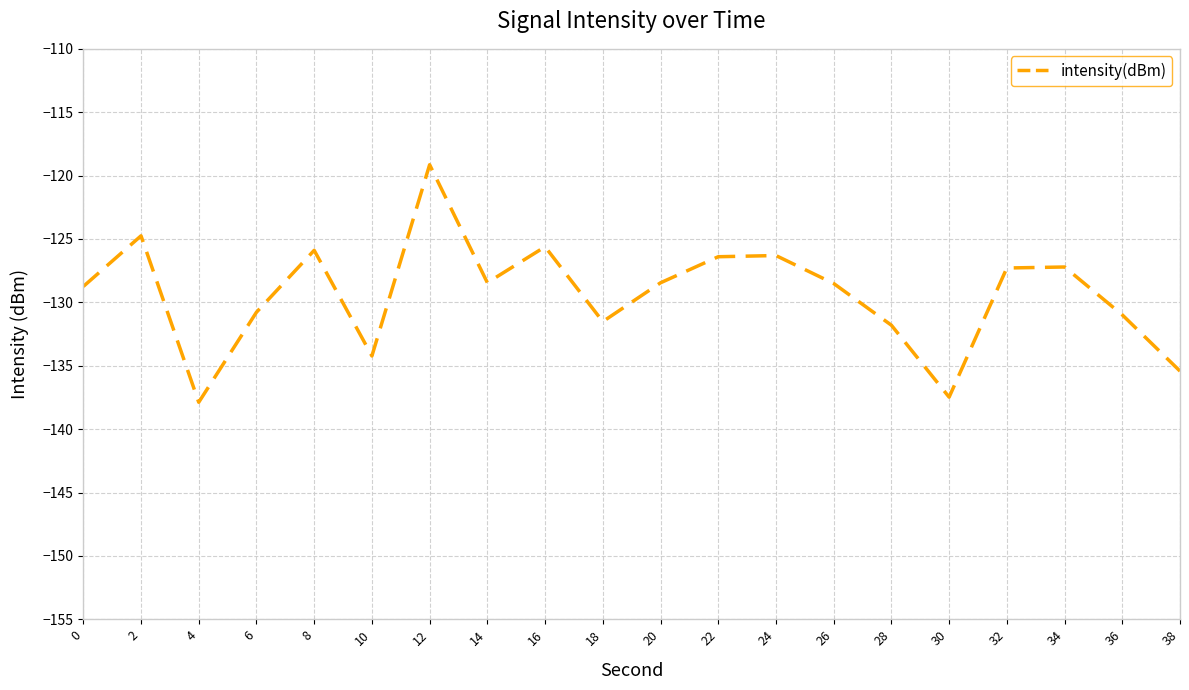

What is the maximum value shown in the chart?

-119.1